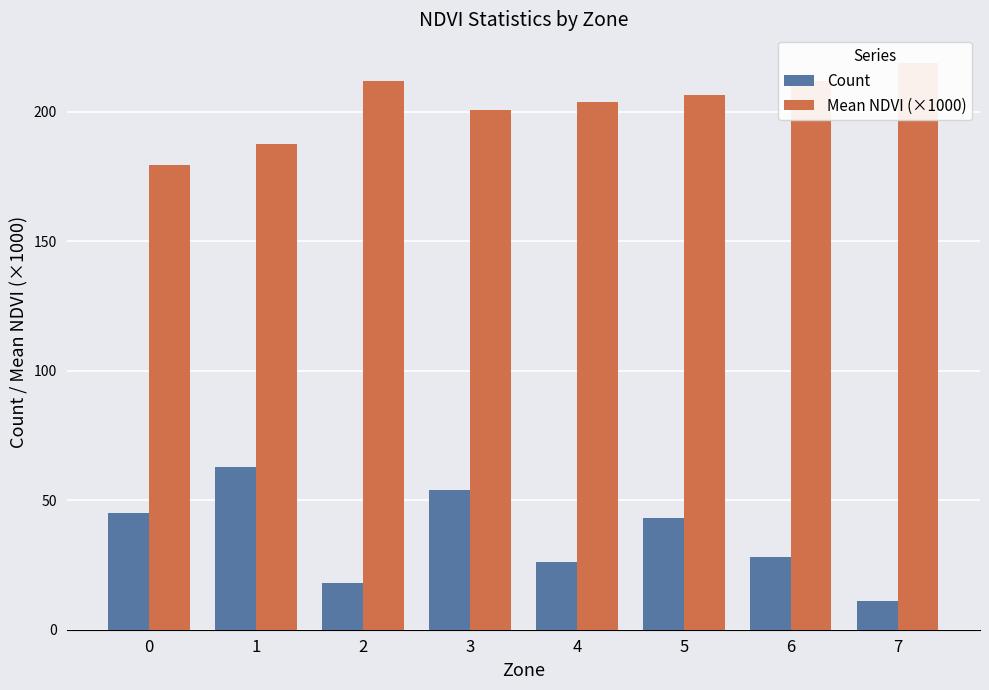

Where is Count nearest to the value 37?

5